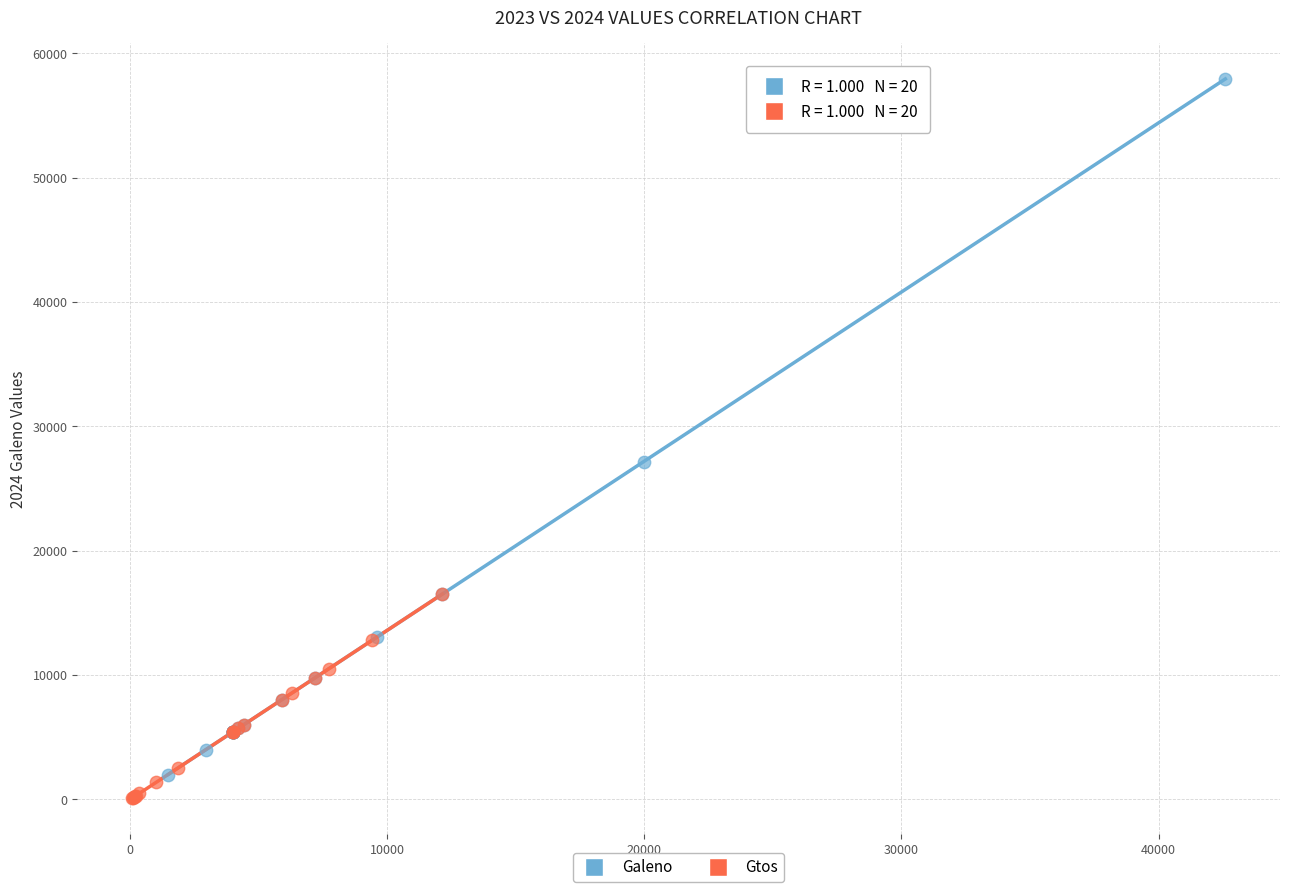

Which series has the largest Y range (max minus min)?

Galeno